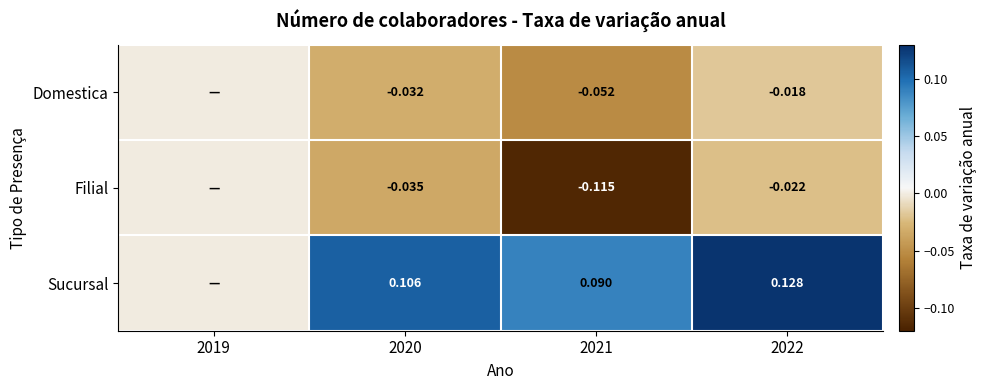

Rank the series at 2021 from highest to lowest value.

Sucursal, Domestica, Filial